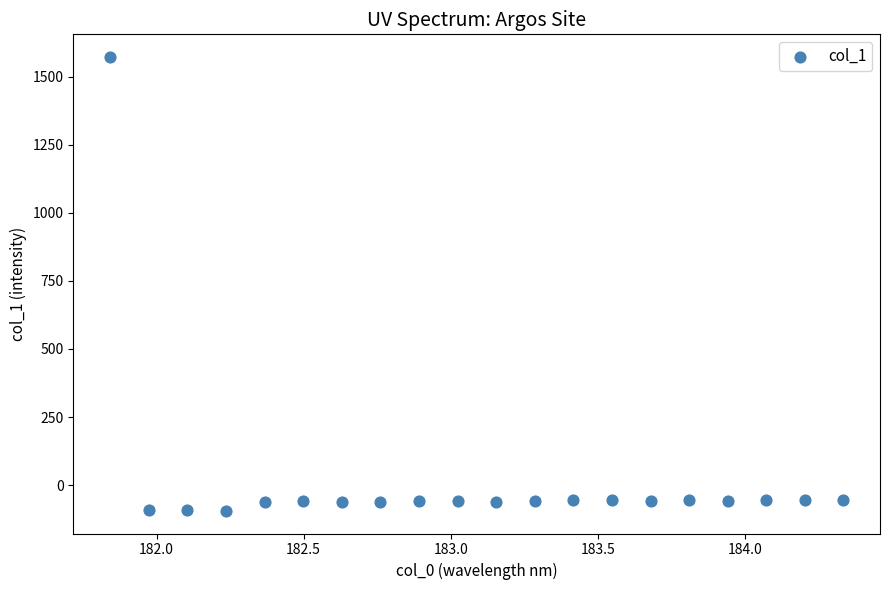

What is the range of Y values (max minus min)?

1666.0